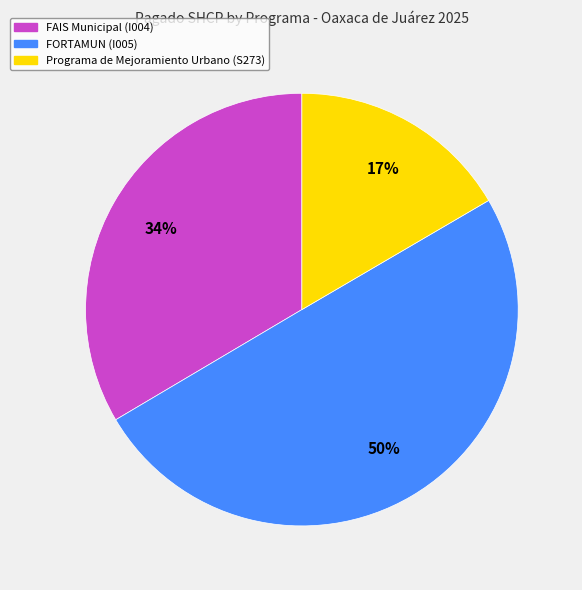

Which category has the biggest portion of the pie?

FORTAMUN (I005)